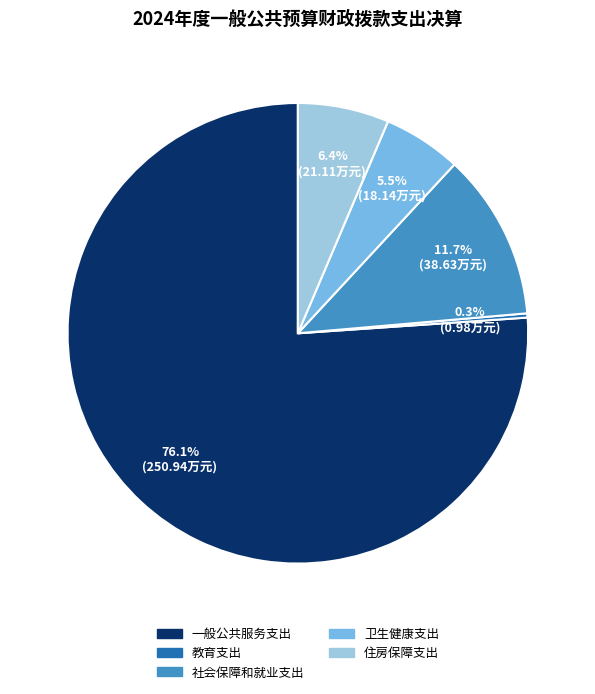

Rank the categories by value from highest to lowest.

一般公共服务支出, 社会保障和就业支出, 住房保障支出, 卫生健康支出, 教育支出